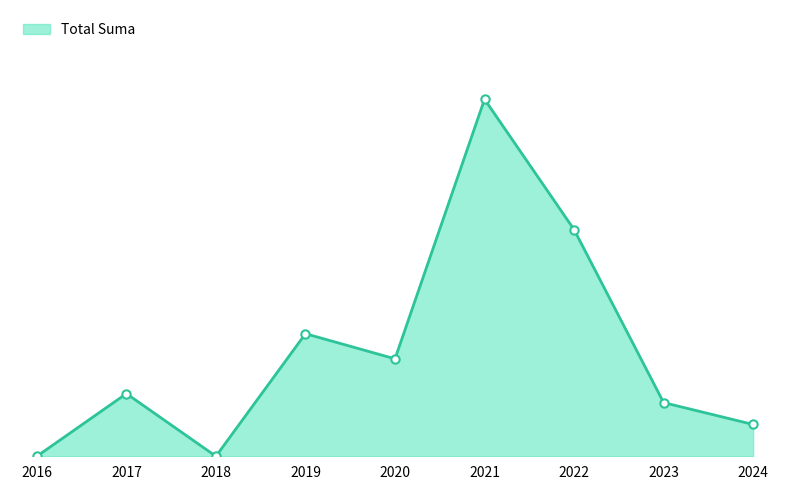

Is this an area chart (filled region under the line)?

Yes